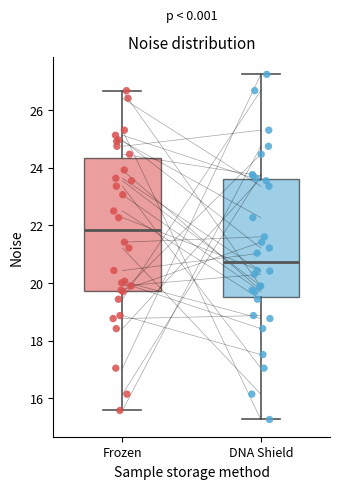

Reading left to right, transcribe this box plot: for each box, give where its median line is, the range the box spans, and where its two whiskers end, as read against the y-axis. The values are not printed on the chart, so give them approximately, as read against the axis.

Frozen: median 21.8, box 19.8 to 24.4, whiskers 15.6 to 26.6
DNA Shield: median 20.8, box 19.6 to 23.6, whiskers 15.2 to 27.2